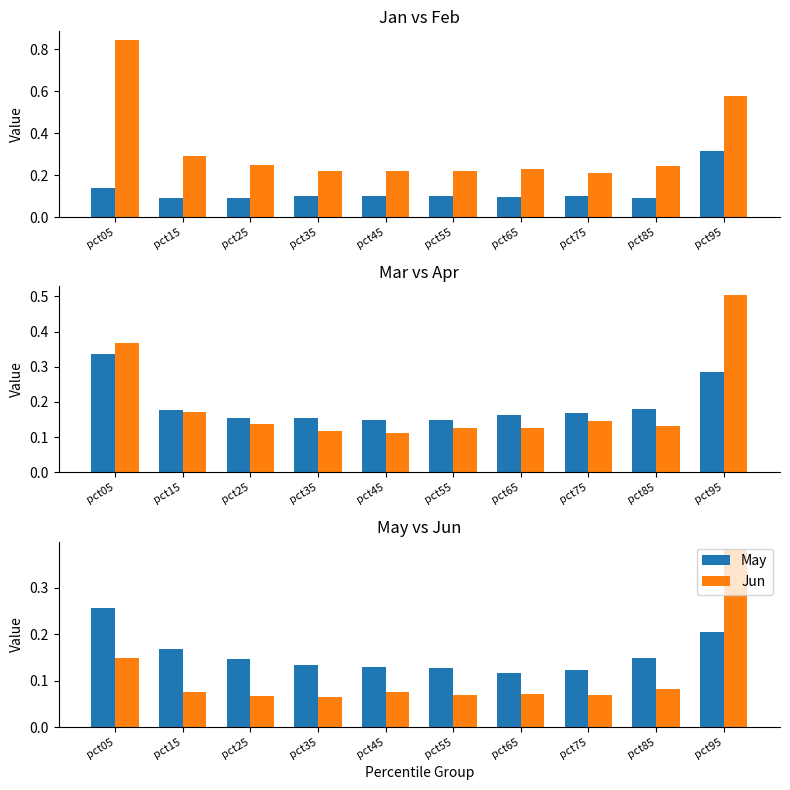

Which series has the largest range (max minus min)?

Feb